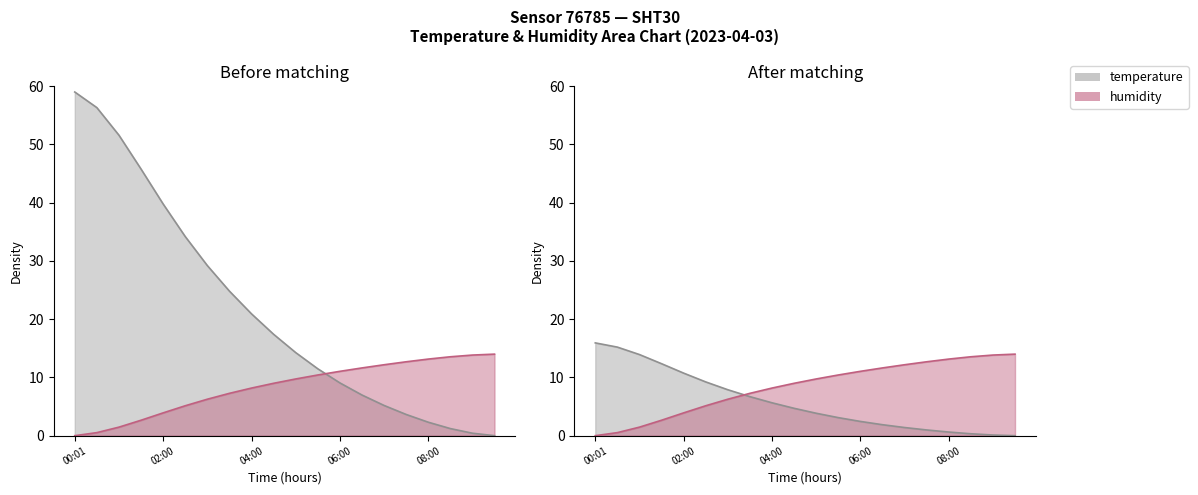

What is the spread (max minus min) of values at 08:30?

0.9